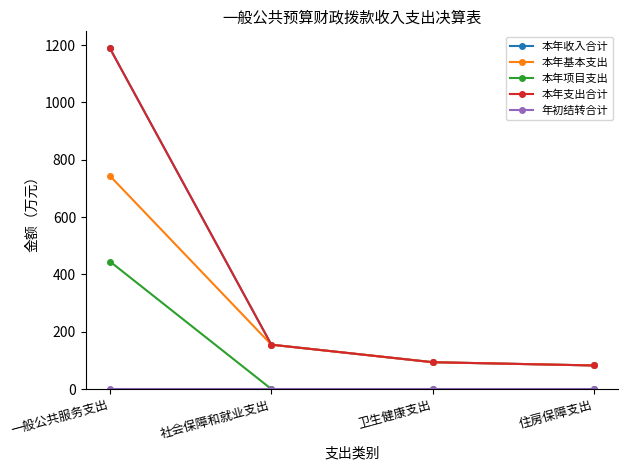

What is the label of the 4th point from the right?

一般公共服务支出